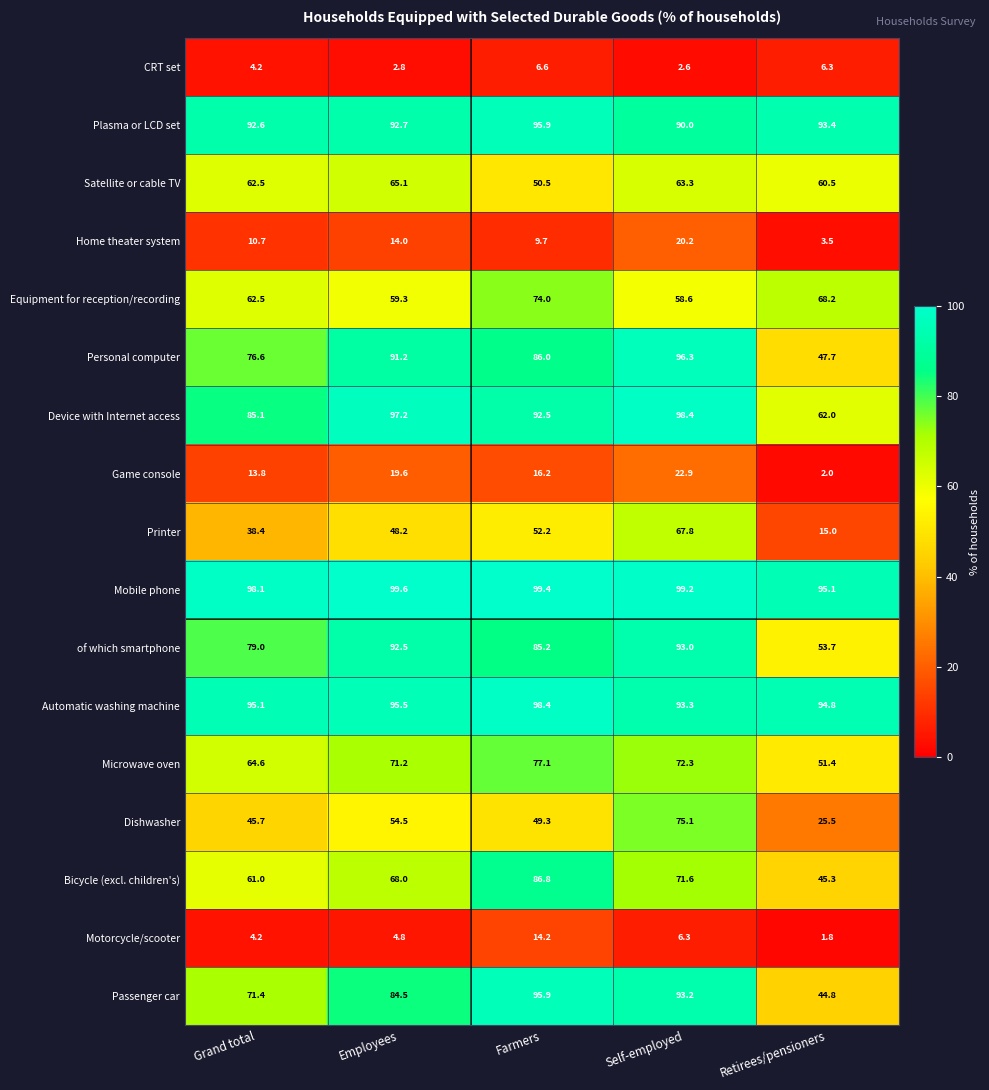

At Self-employed, list the series in order from largest to smallest.

Mobile phone, Device with Internet access, Personal computer, Automatic washing machine, Passenger car, of which smartphone, Plasma or LCD set, Dishwasher, Microwave oven, Bicycle (excl. children's), Printer, Satellite or cable TV, Equipment for reception/recording, Game console, Home theater system, Motorcycle/scooter, CRT set